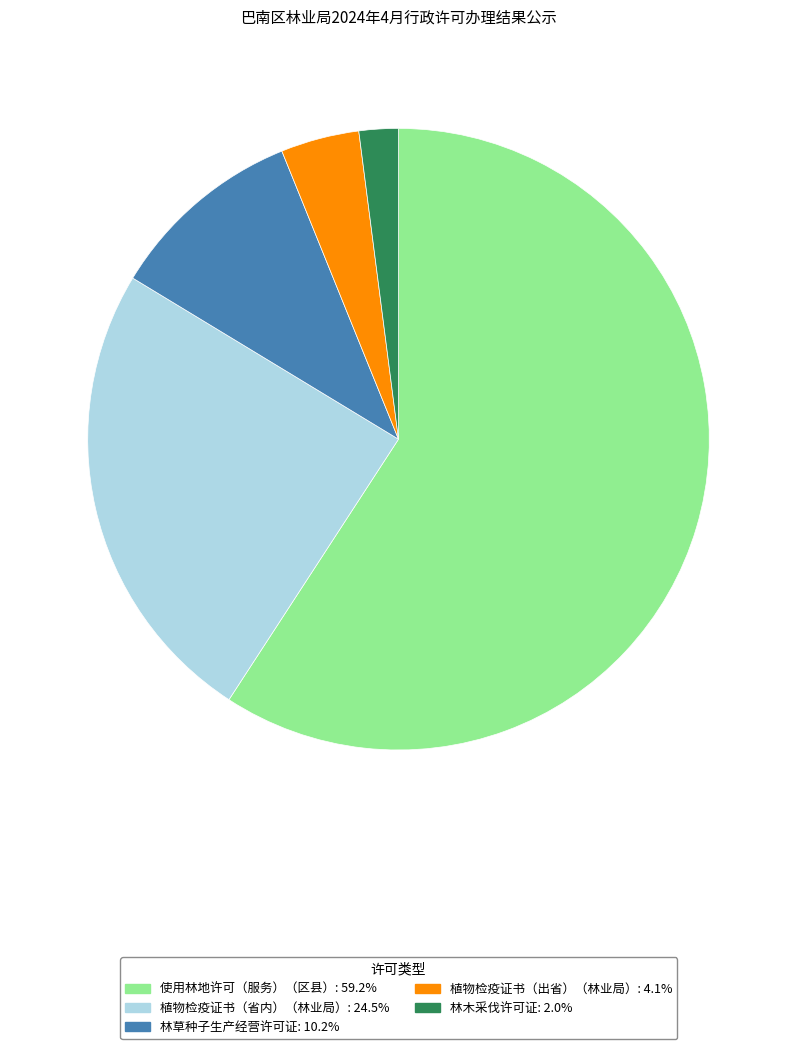

Is 植物检疫证书（省内）（林业局） the majority of the pie?

No